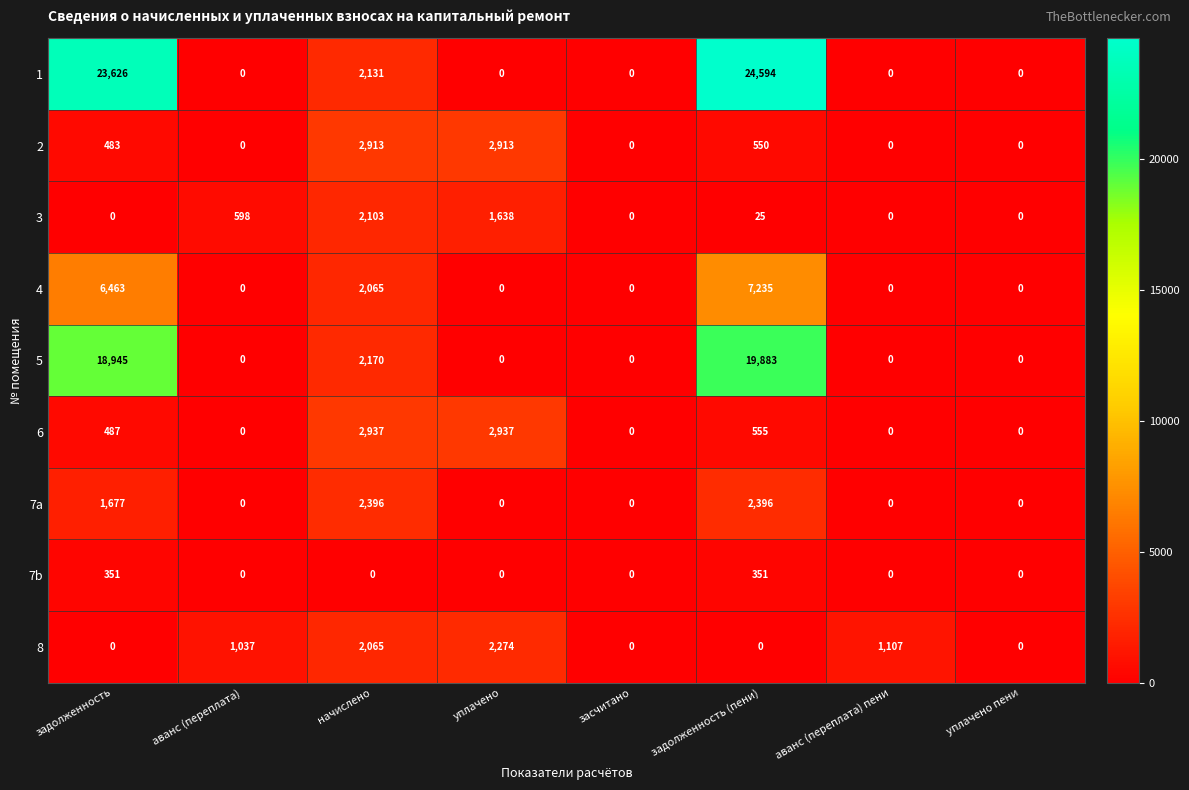

True or false: 1 has a value of 24594 at задолженность (пени).

True